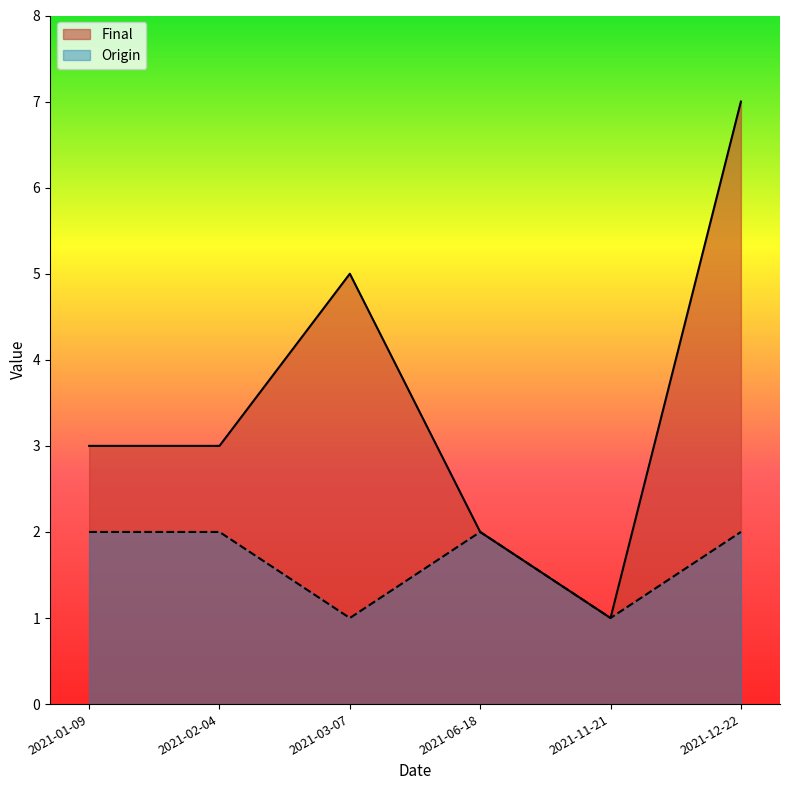

Where is the first local maximum for Final?

2021-03-07